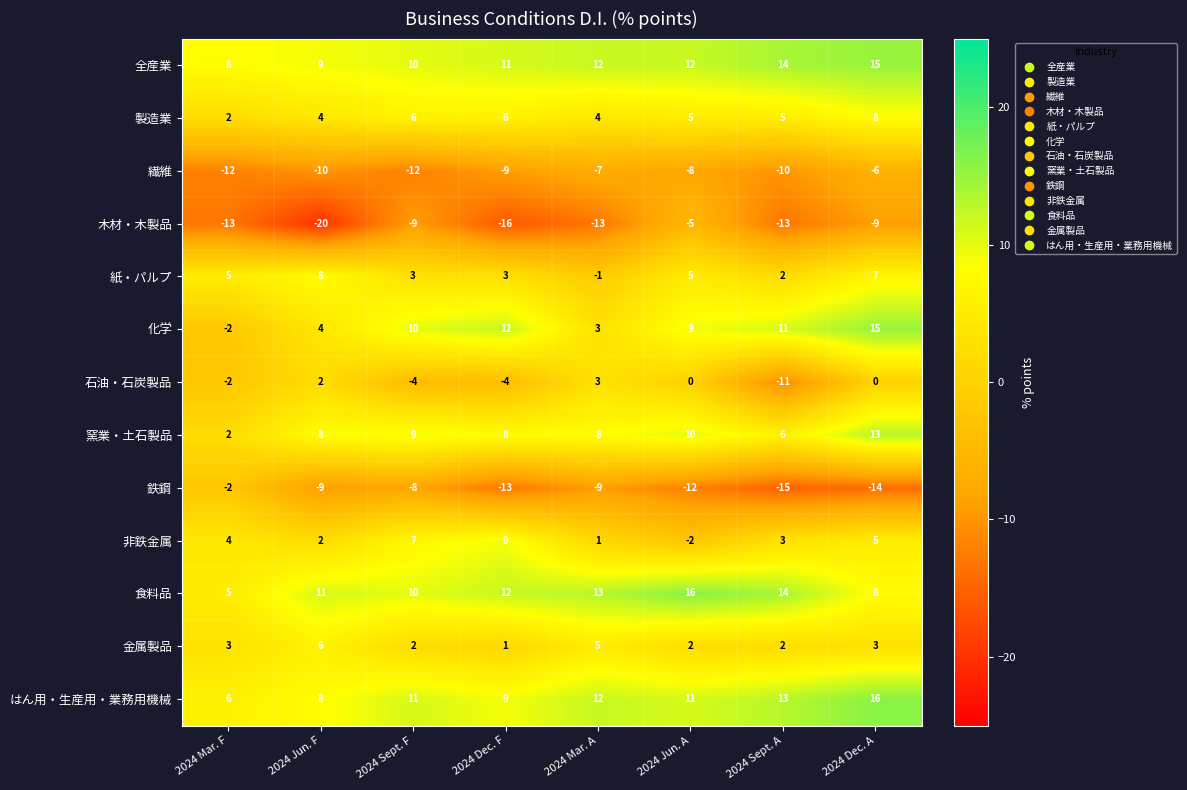

What is the difference between the 金属製品 values at 2024 Mar. A and 2024 Dec. F?

4